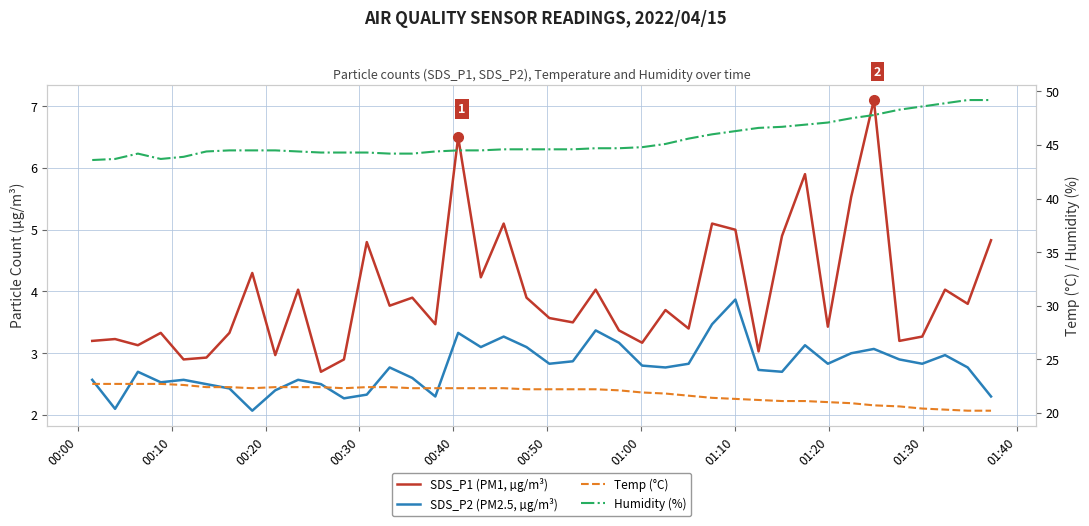

True or false: Temp (°C) has more than 0 points higher than both neighbors.

False